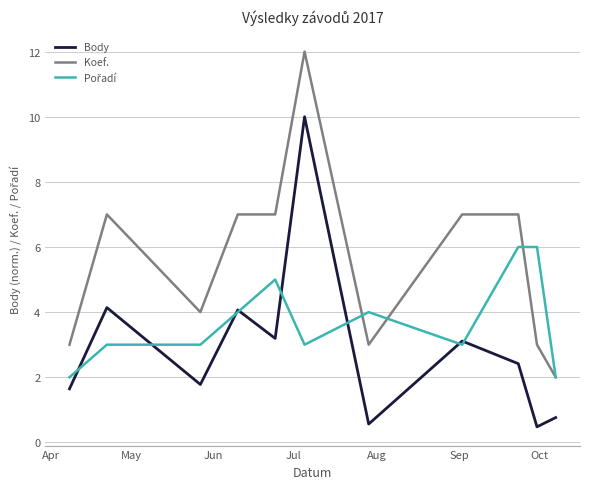

What is the greatest value displayed?

12.0